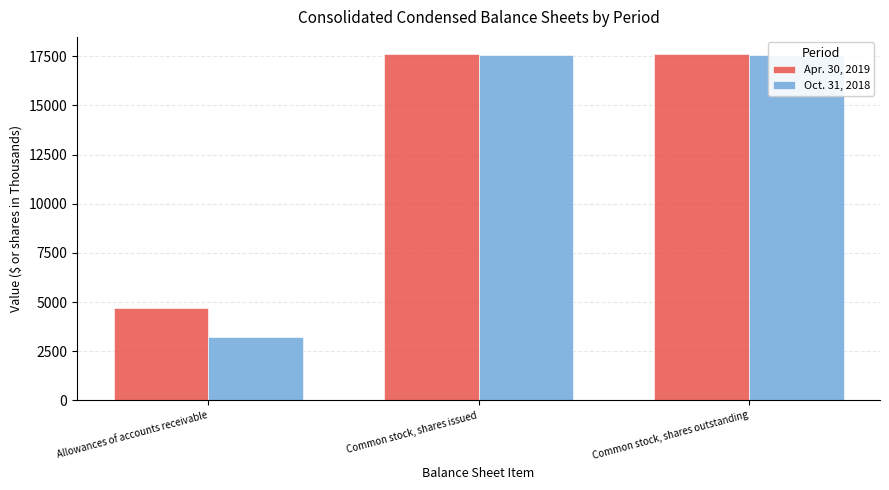

What is the difference between the maximum and minimum values in the Apr. 30, 2019 series?

12906